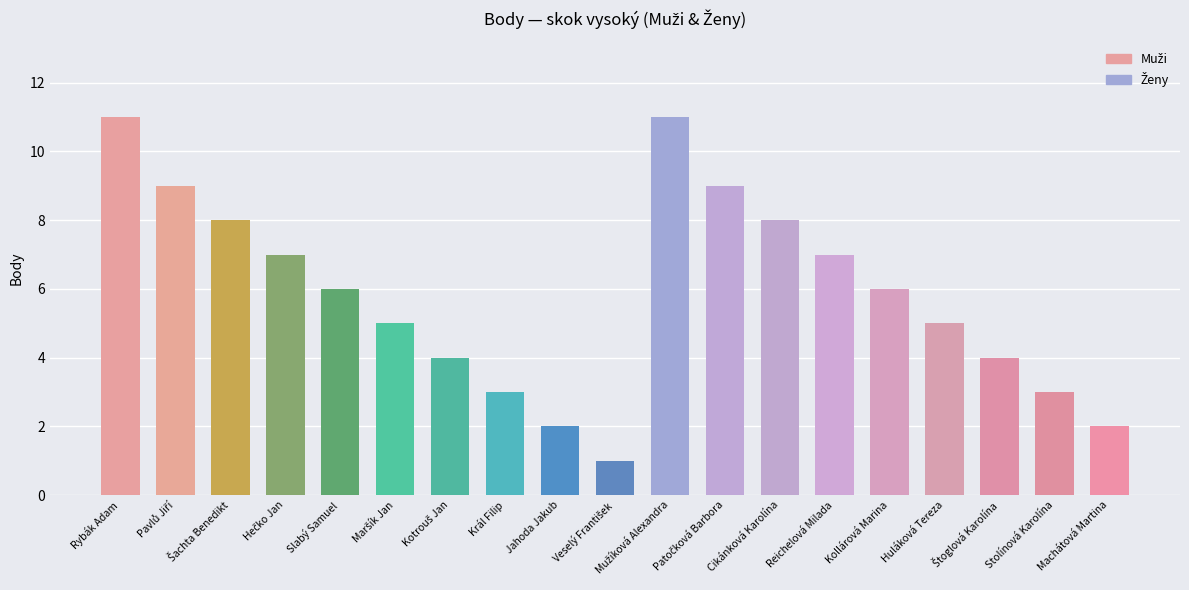

The value at Rybák Adam is 3. True or false?

False